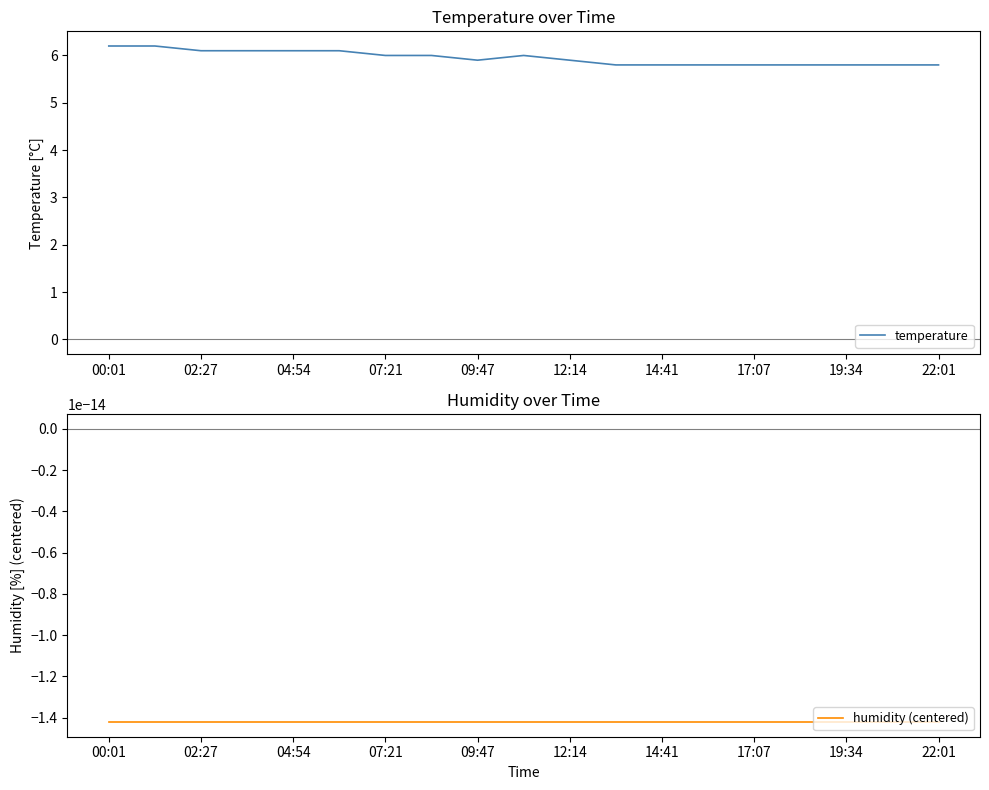

Which series has the largest range (max minus min)?

temperature